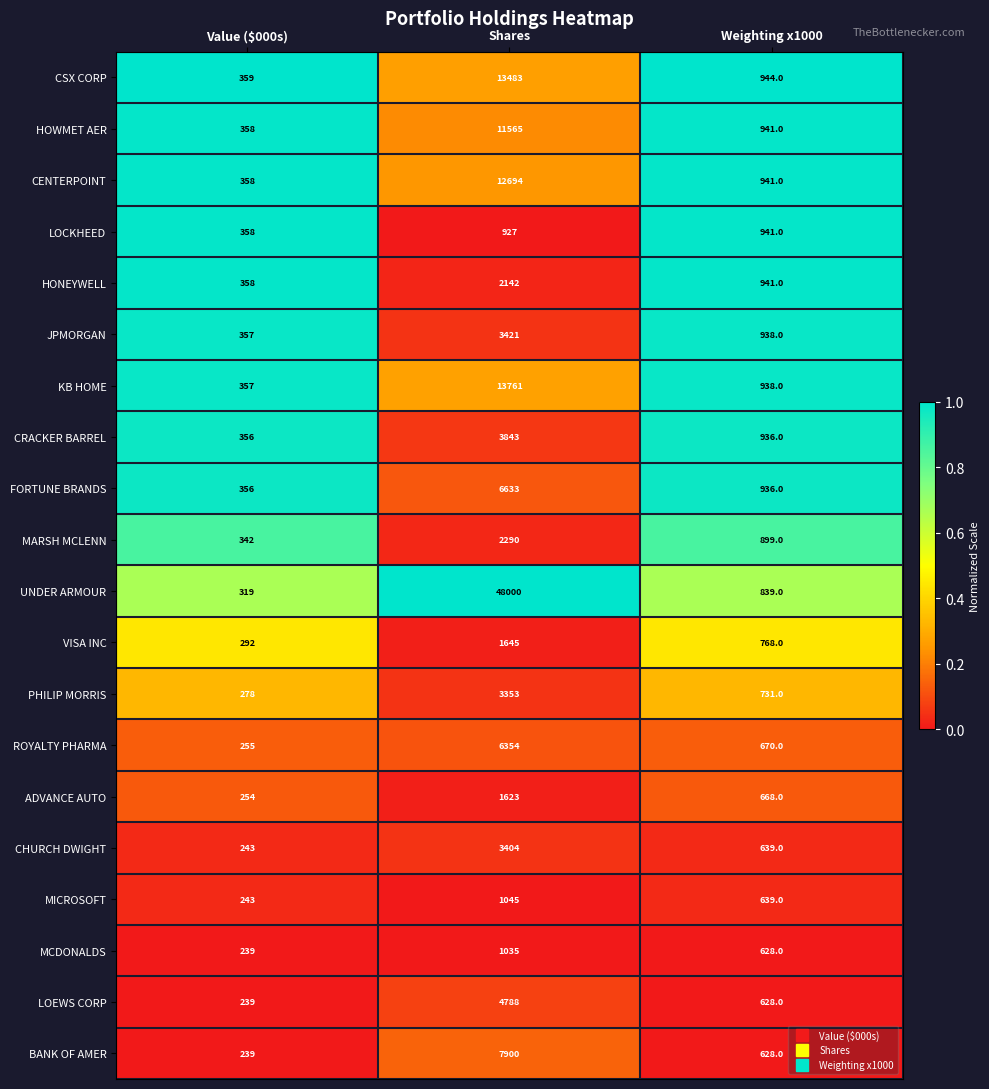

At which category is the sum across all series the highest?

Shares